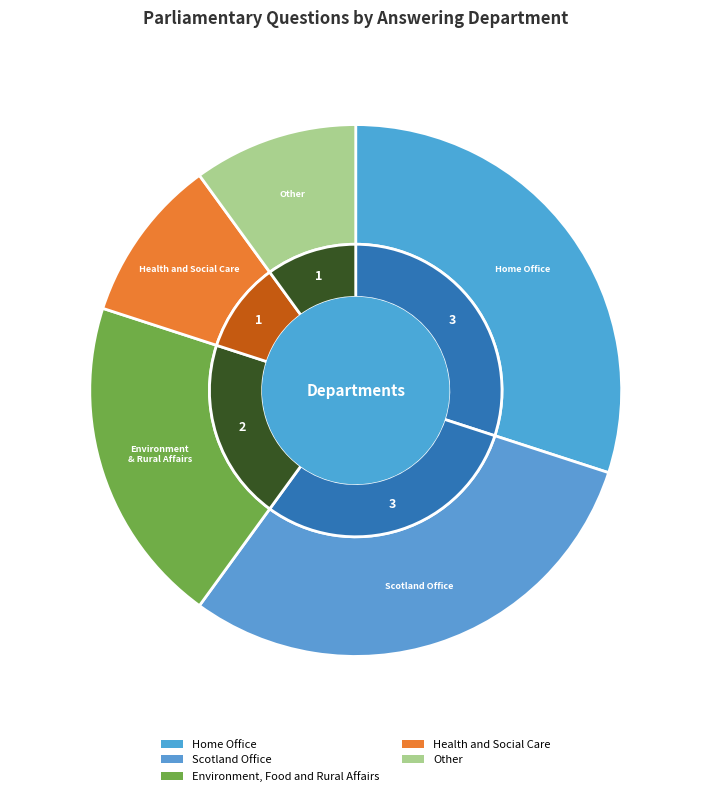

To the nearest percent, what percentage of the pie is Scotland Office?

30%